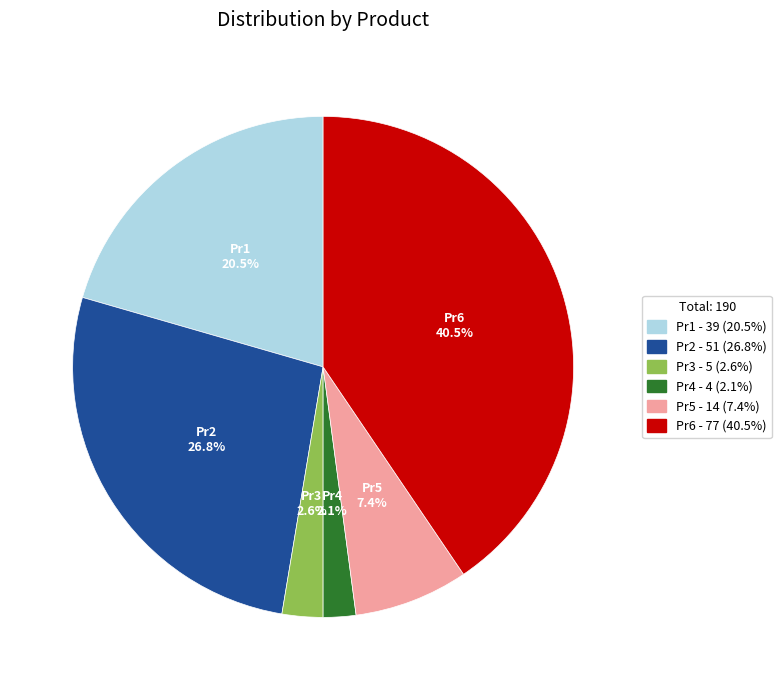

Is there any slice that represents more than half of the pie?

No